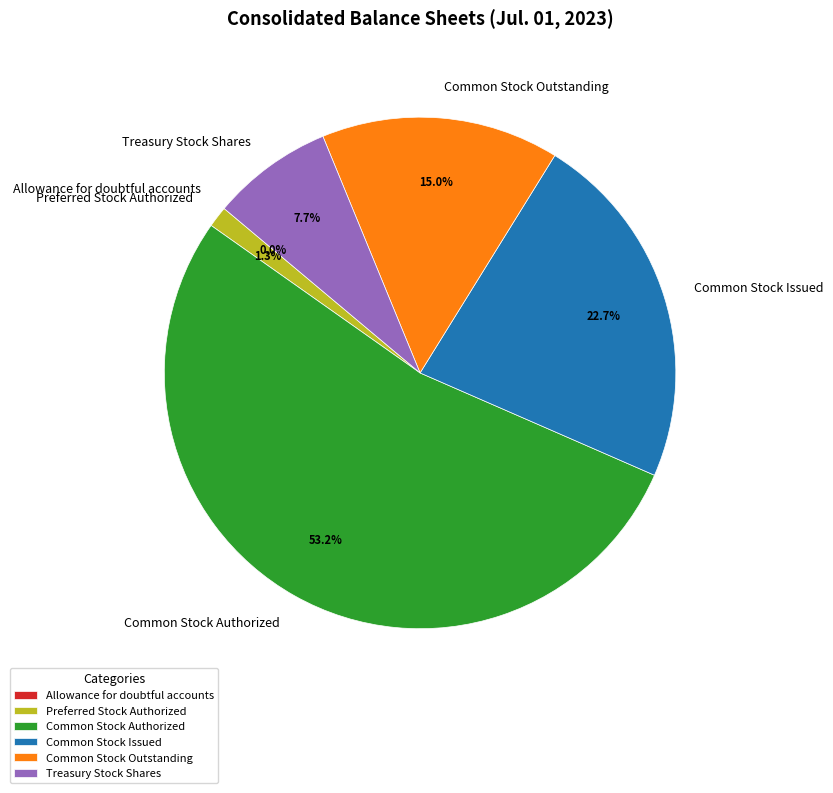

Which slice represents more than half of the pie?

Common Stock Authorized